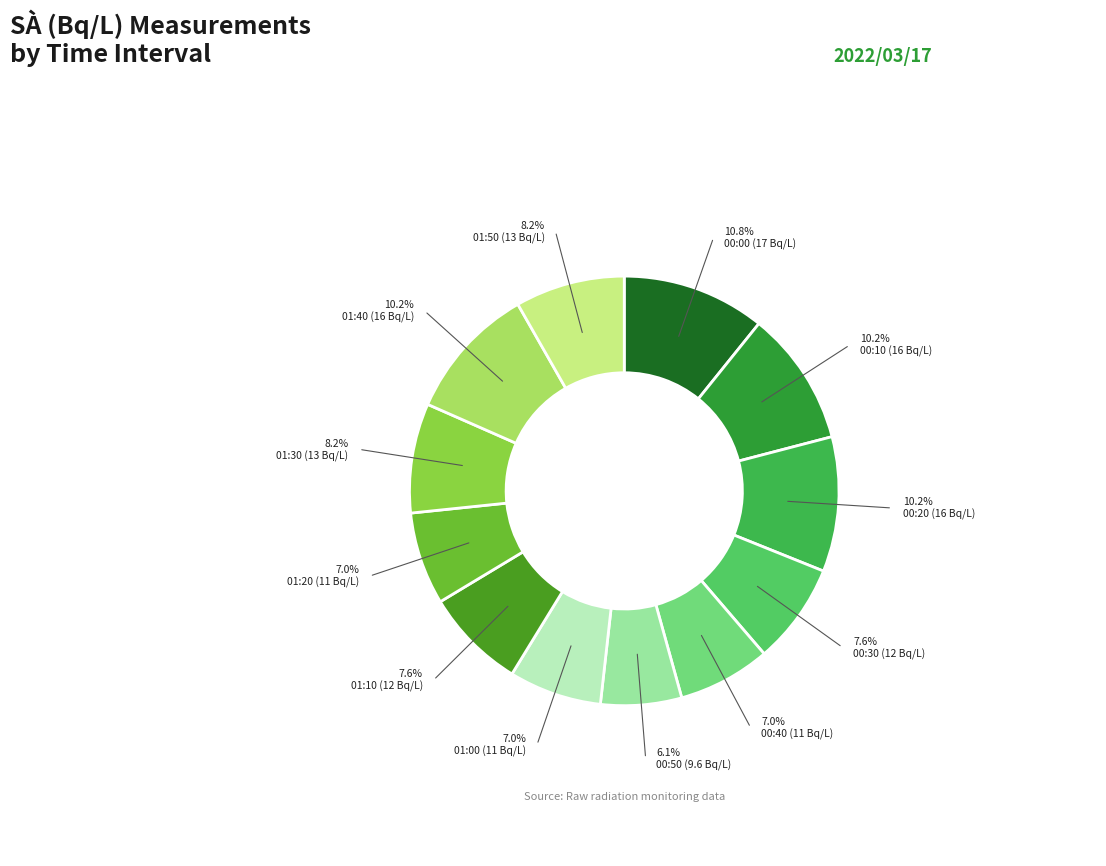

Which slice is the smallest?

00:50